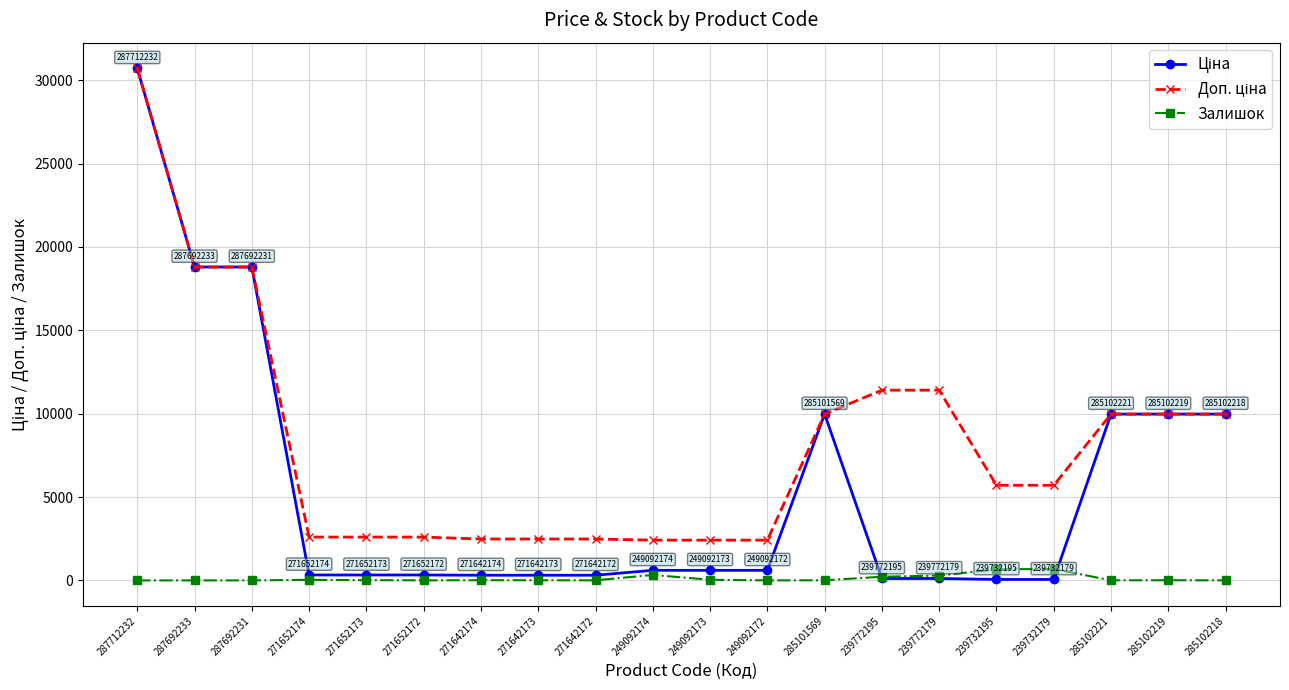

How many data points does each series have?

20